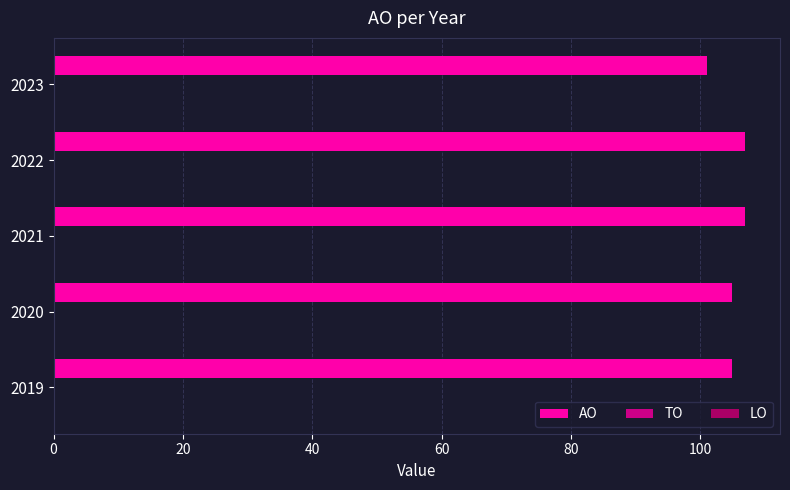

What is the maximum value shown in the chart?

107